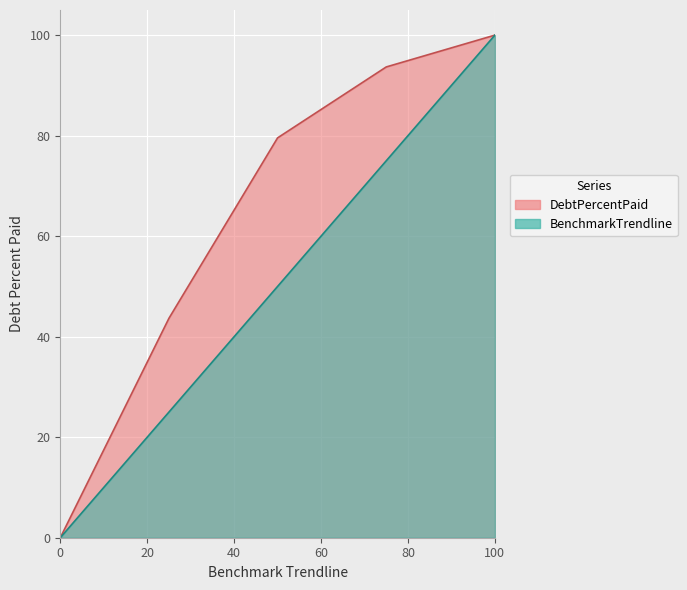

Between 25 and 75, which series saw the biggest shift?

DebtPercentPaid